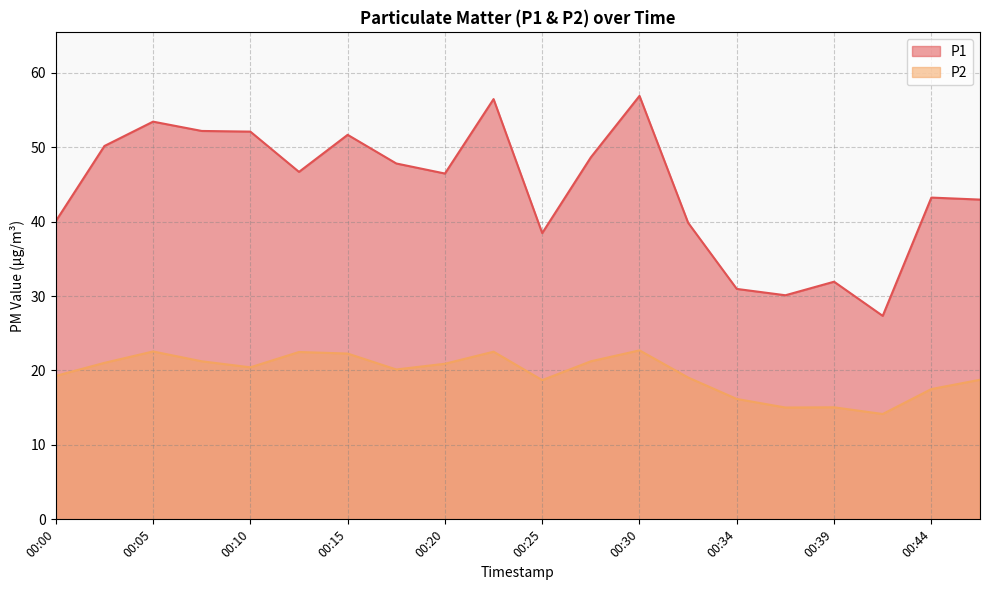

In P2, how many points are higher than both neighbors (excluding endpoints)?

5